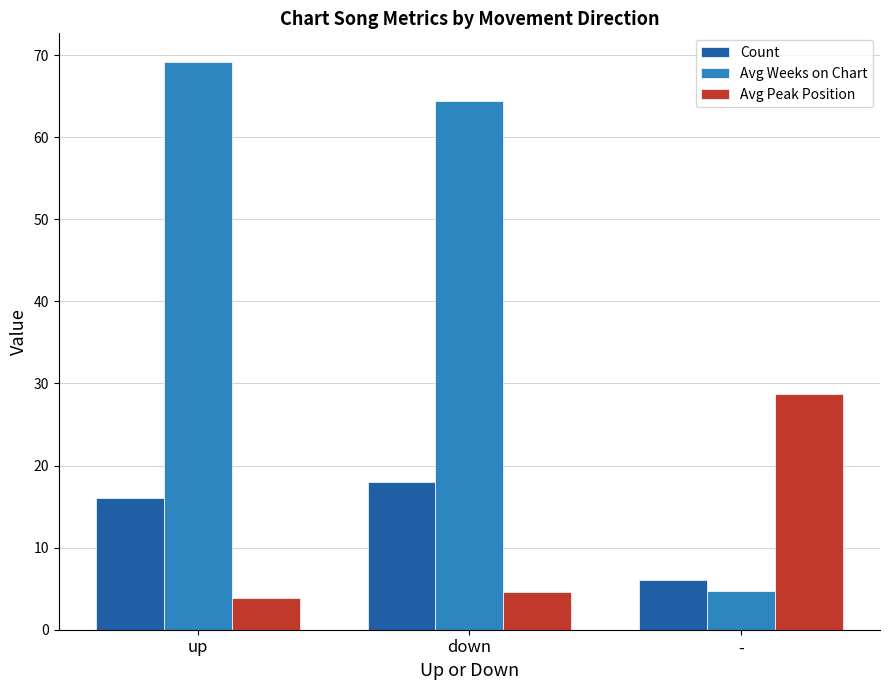

Is it true that Count equals 16.0 at up?

True